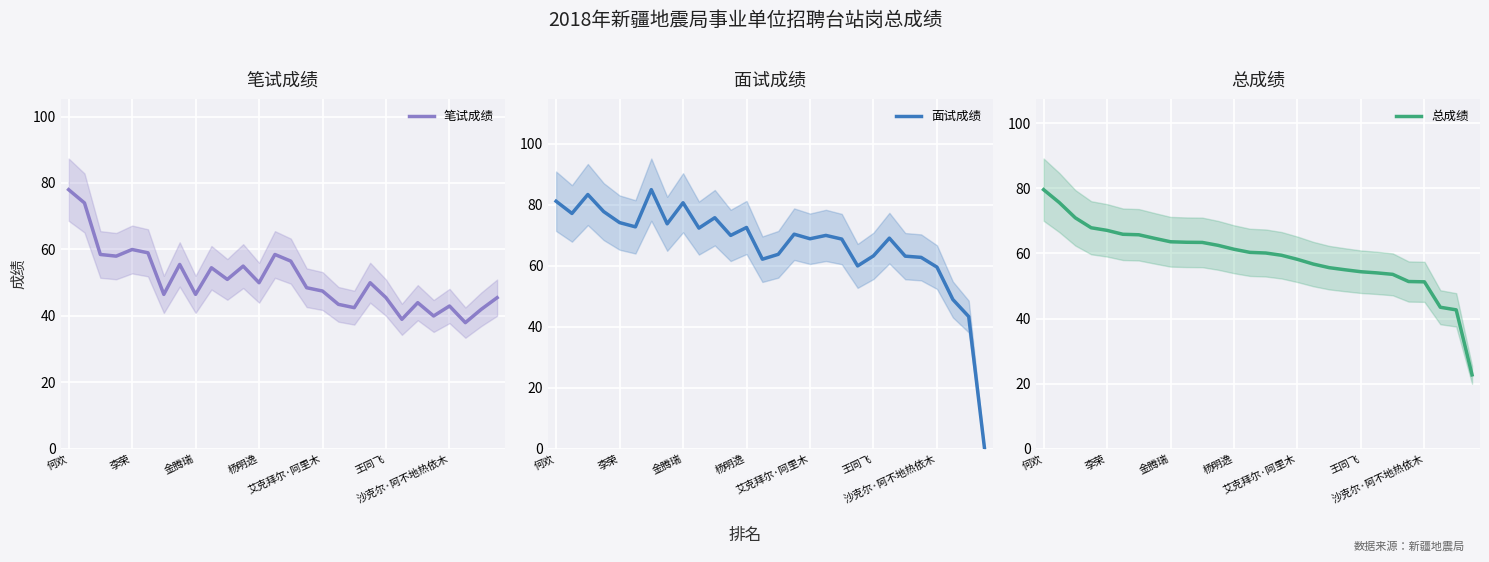

What value does the 面试成绩 series have at 21?

69.1